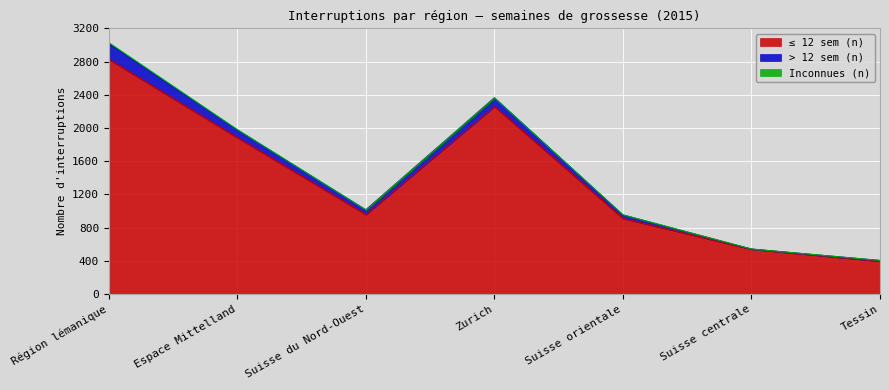

Does the chart display data point markers on the line(s)?

No